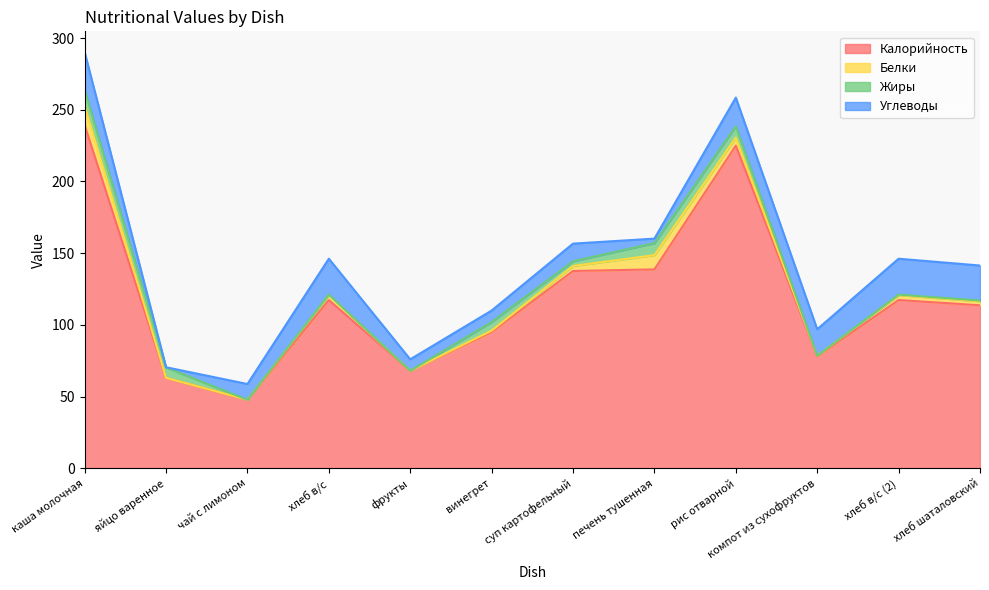

What is the label of the 6th point from the left?

винегрет